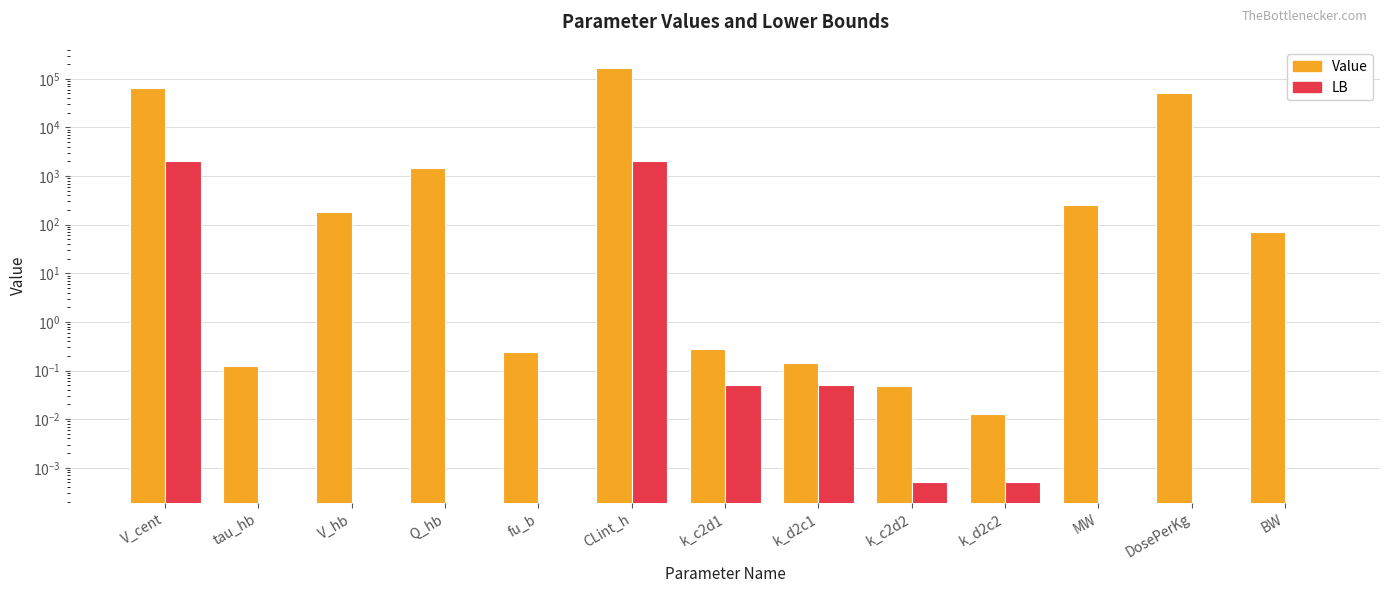

What position from the right is CLint_h?

8